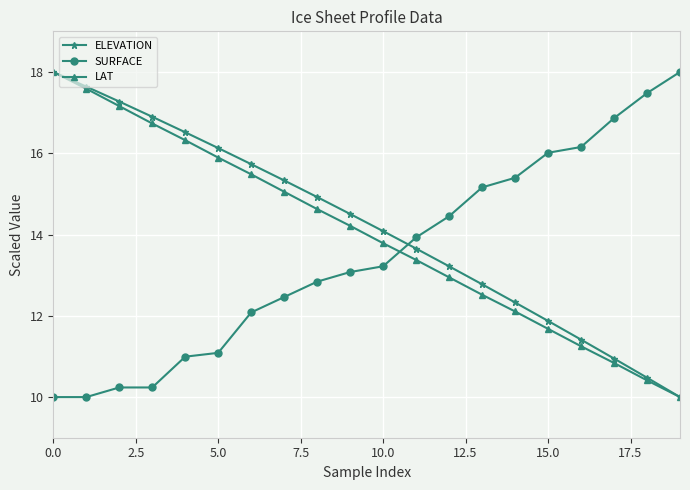

True or false: ELEVATION has more than 0 interior local peaks.

False